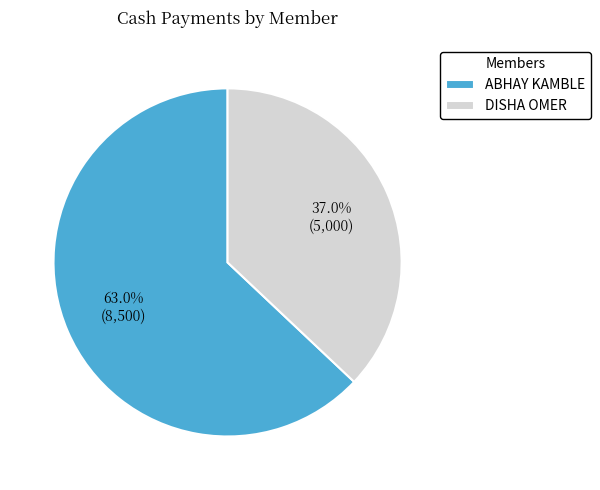

Is there a majority slice in this chart?

Yes